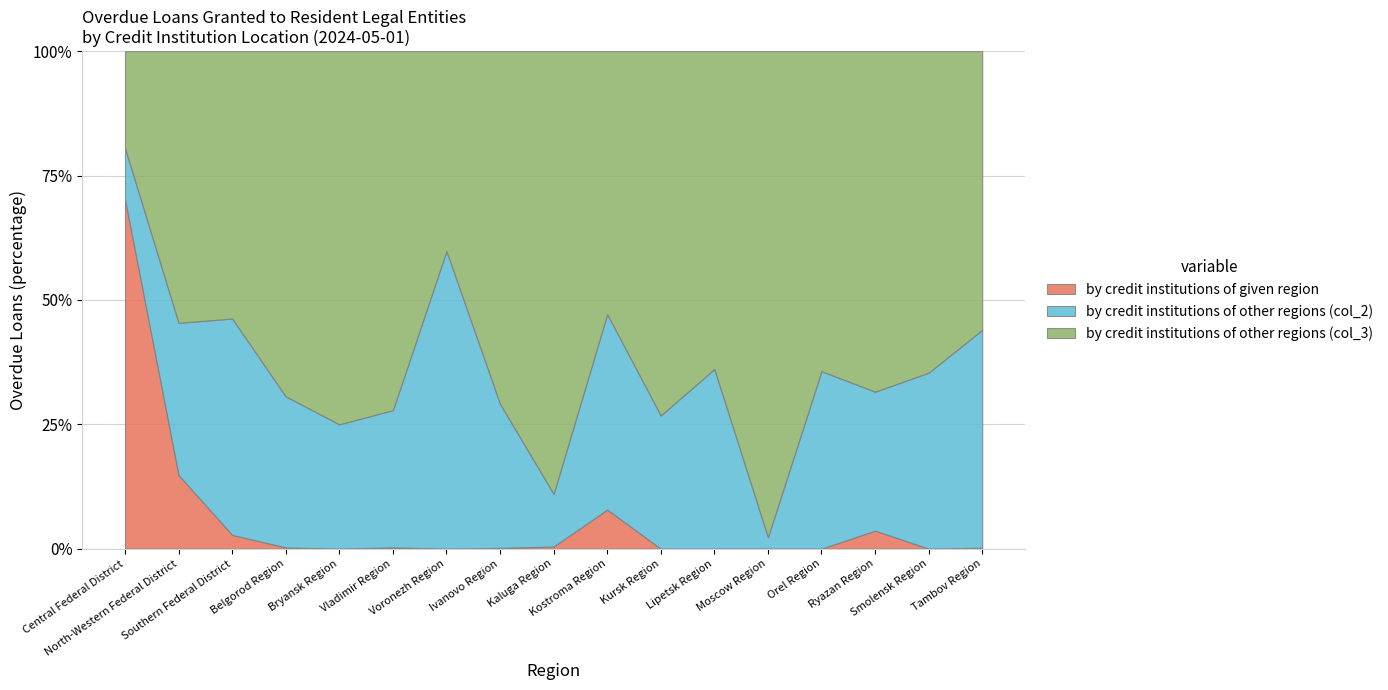

What is the maximum value for by credit institutions of given region?

70.2